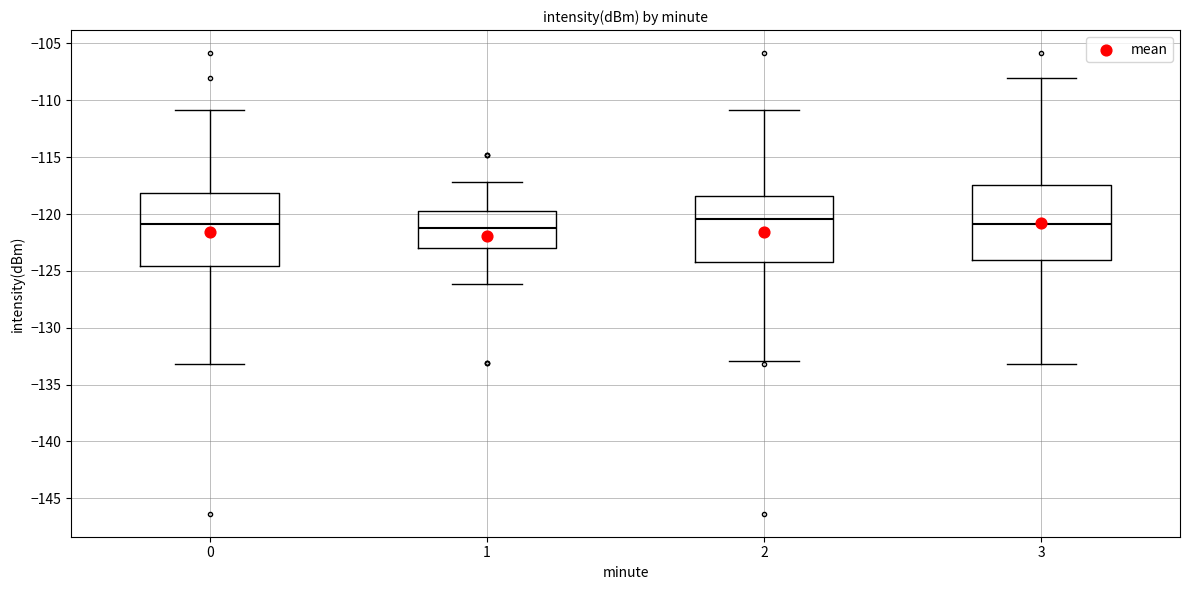

Where is the lower edge of the box at x = 2 on the y-axis? The values are not printed on the chart, so give them approximately, as read against the axis.

-124.5